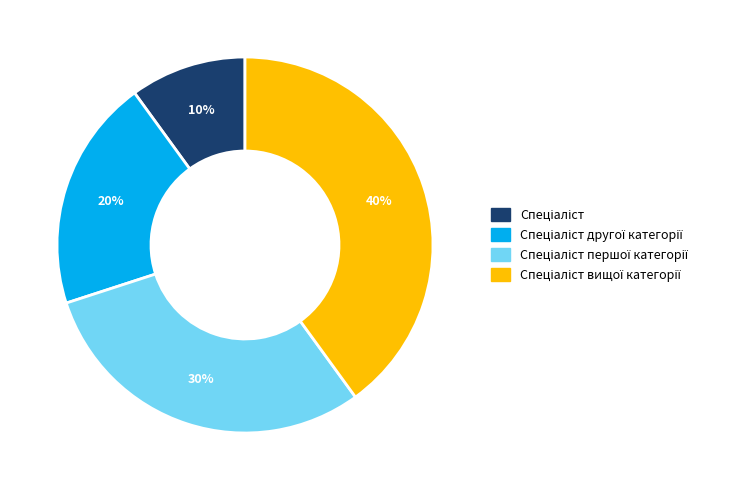

Does any single category account for the majority?

No